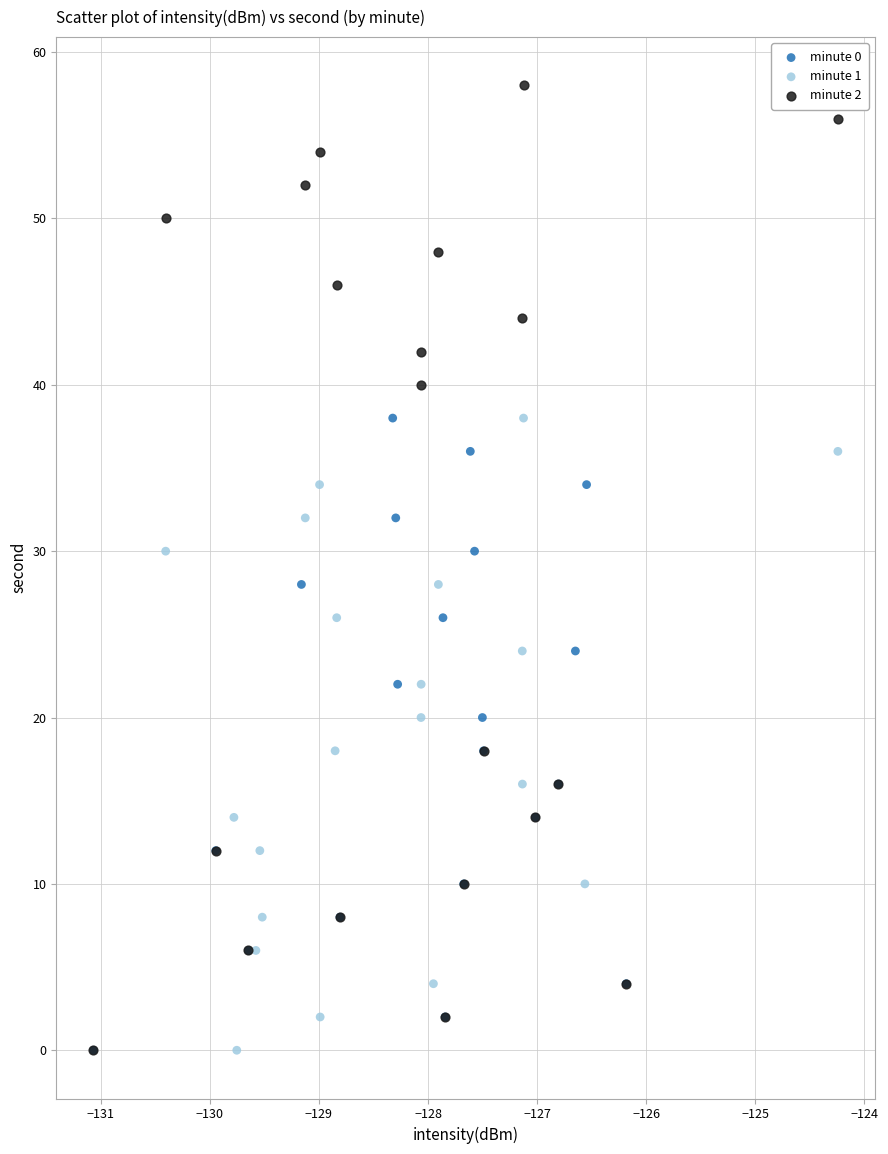

Which series reaches the maximum Y coordinate?

minute 2